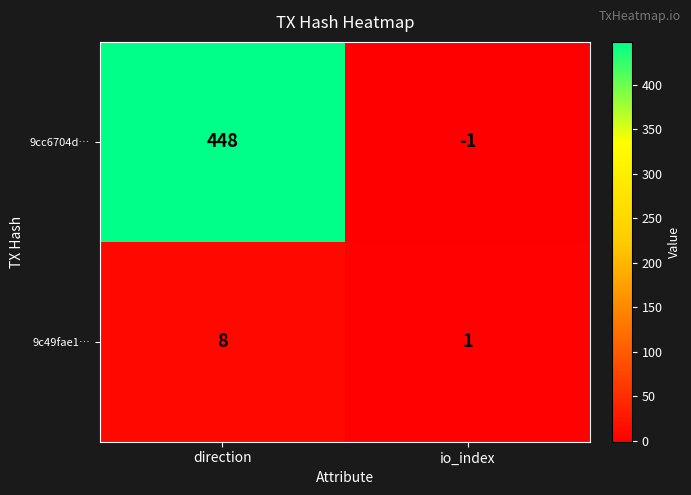

True or false: 9cc6704d… has a value of 196 at direction.

False